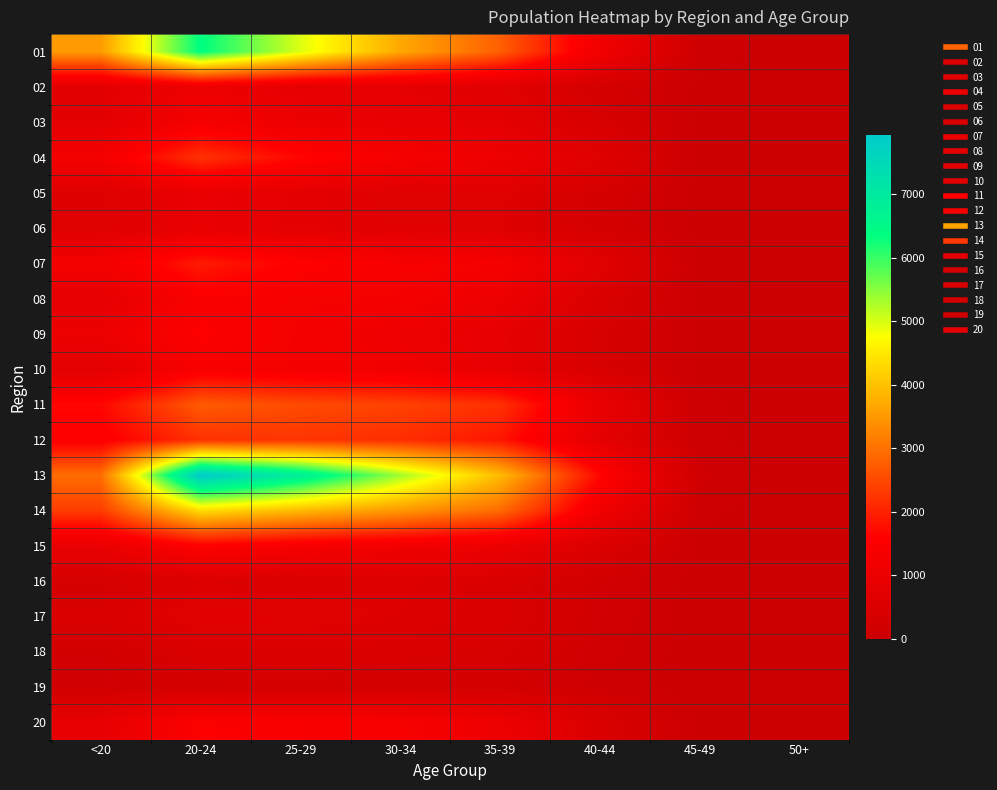

List the series in order of their peak value, highest first.

13, 01, 14, 11, 12, 04, 07, 15, 20, 09, 08, 10, 03, 02, 05, 06, 17, 16, 18, 19